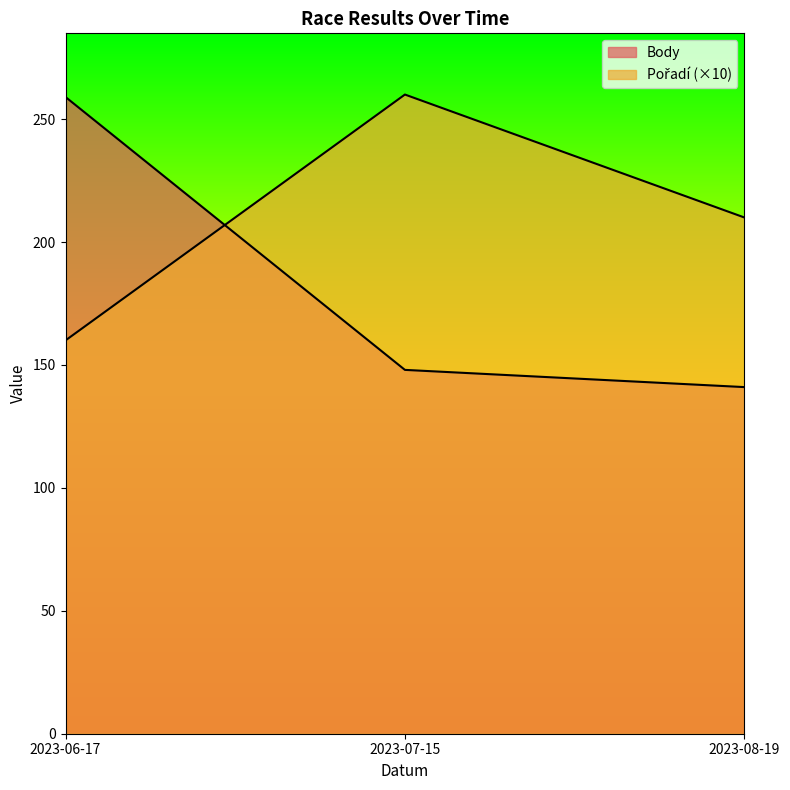

What is the label of the 2nd point from the right?

2023-07-15